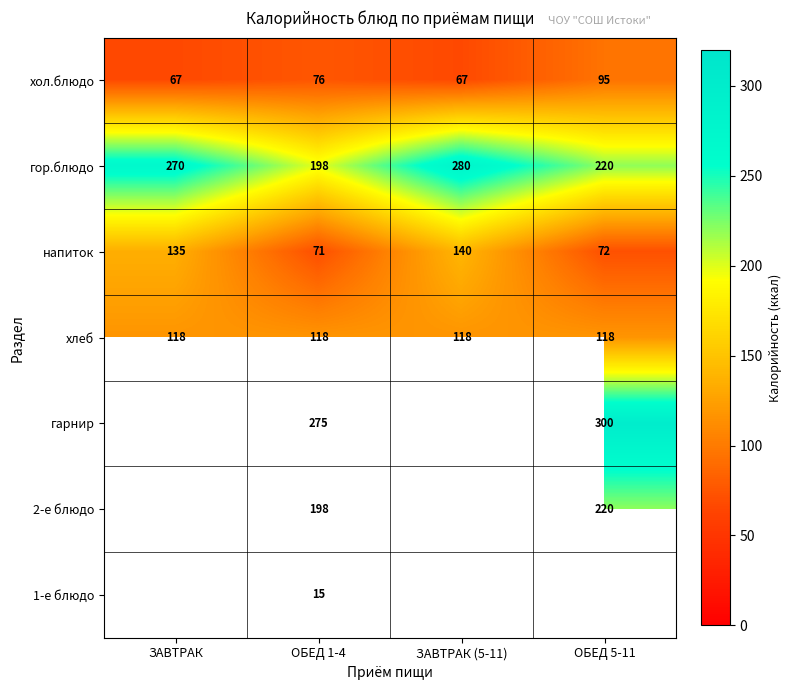

Is the value of гарнир at ЗАВТРАК greater than the value of гор.блюдо at ОБЕД 1-4?

No